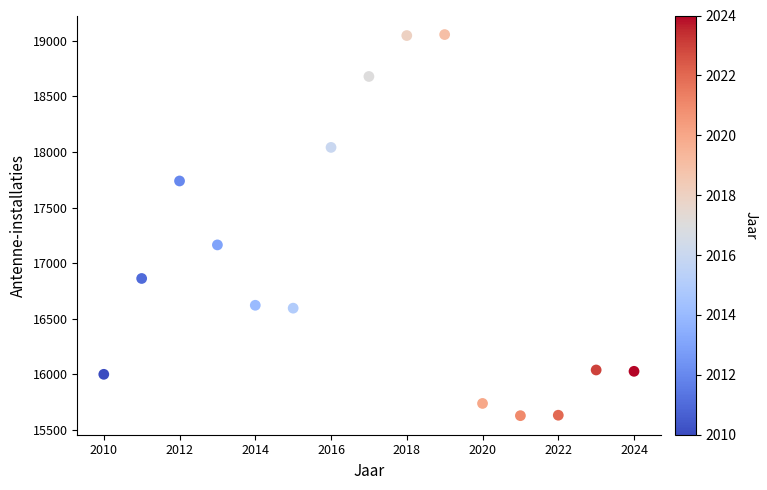

What Y value in the scatter plot is closest to 17342?

17164